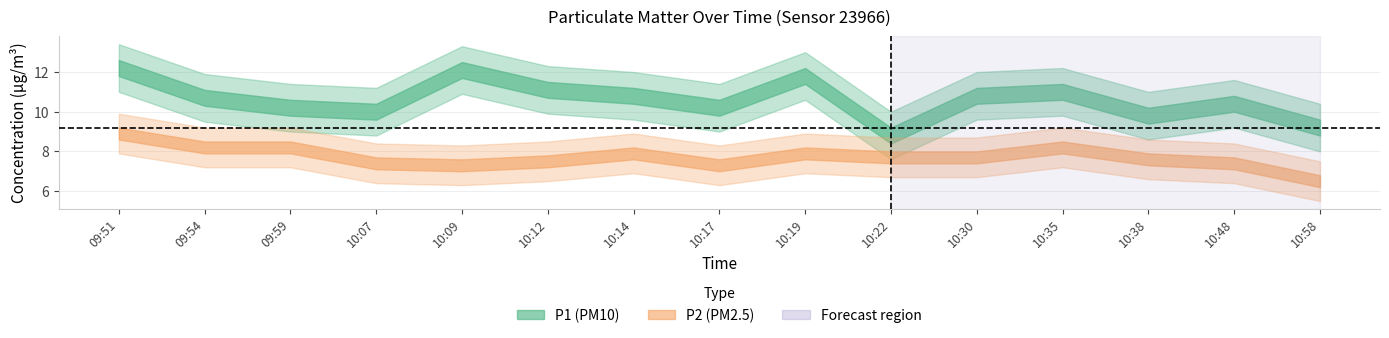

Which category has the highest value in the P2 series?

09:51